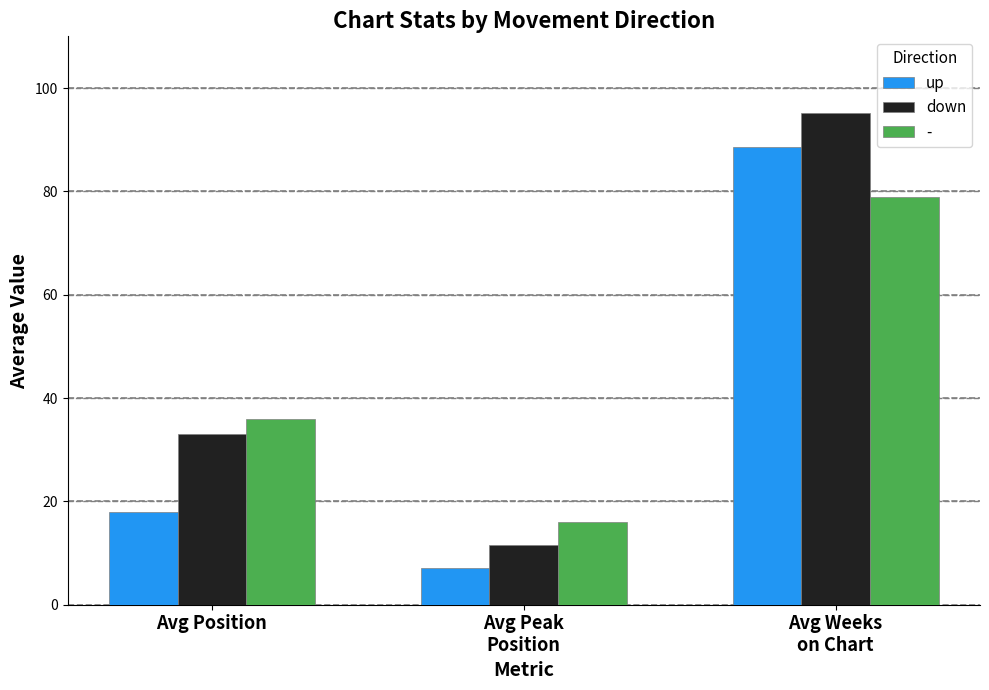

What is the difference between the maximum and second lowest values in the down series?

62.1